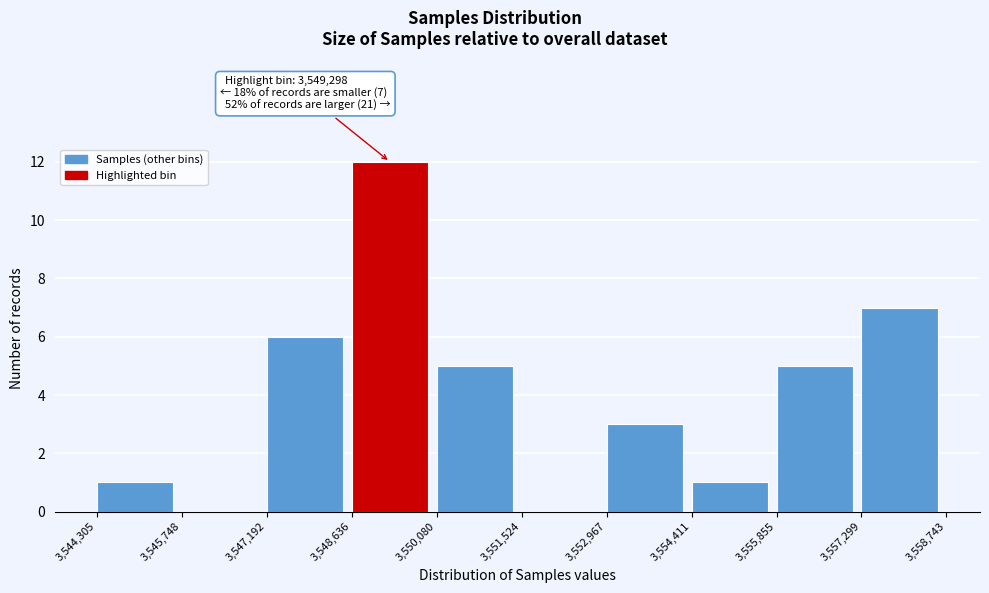

Which range on the x-axis has the tallest bar?

3,548,636 to 3,550,080